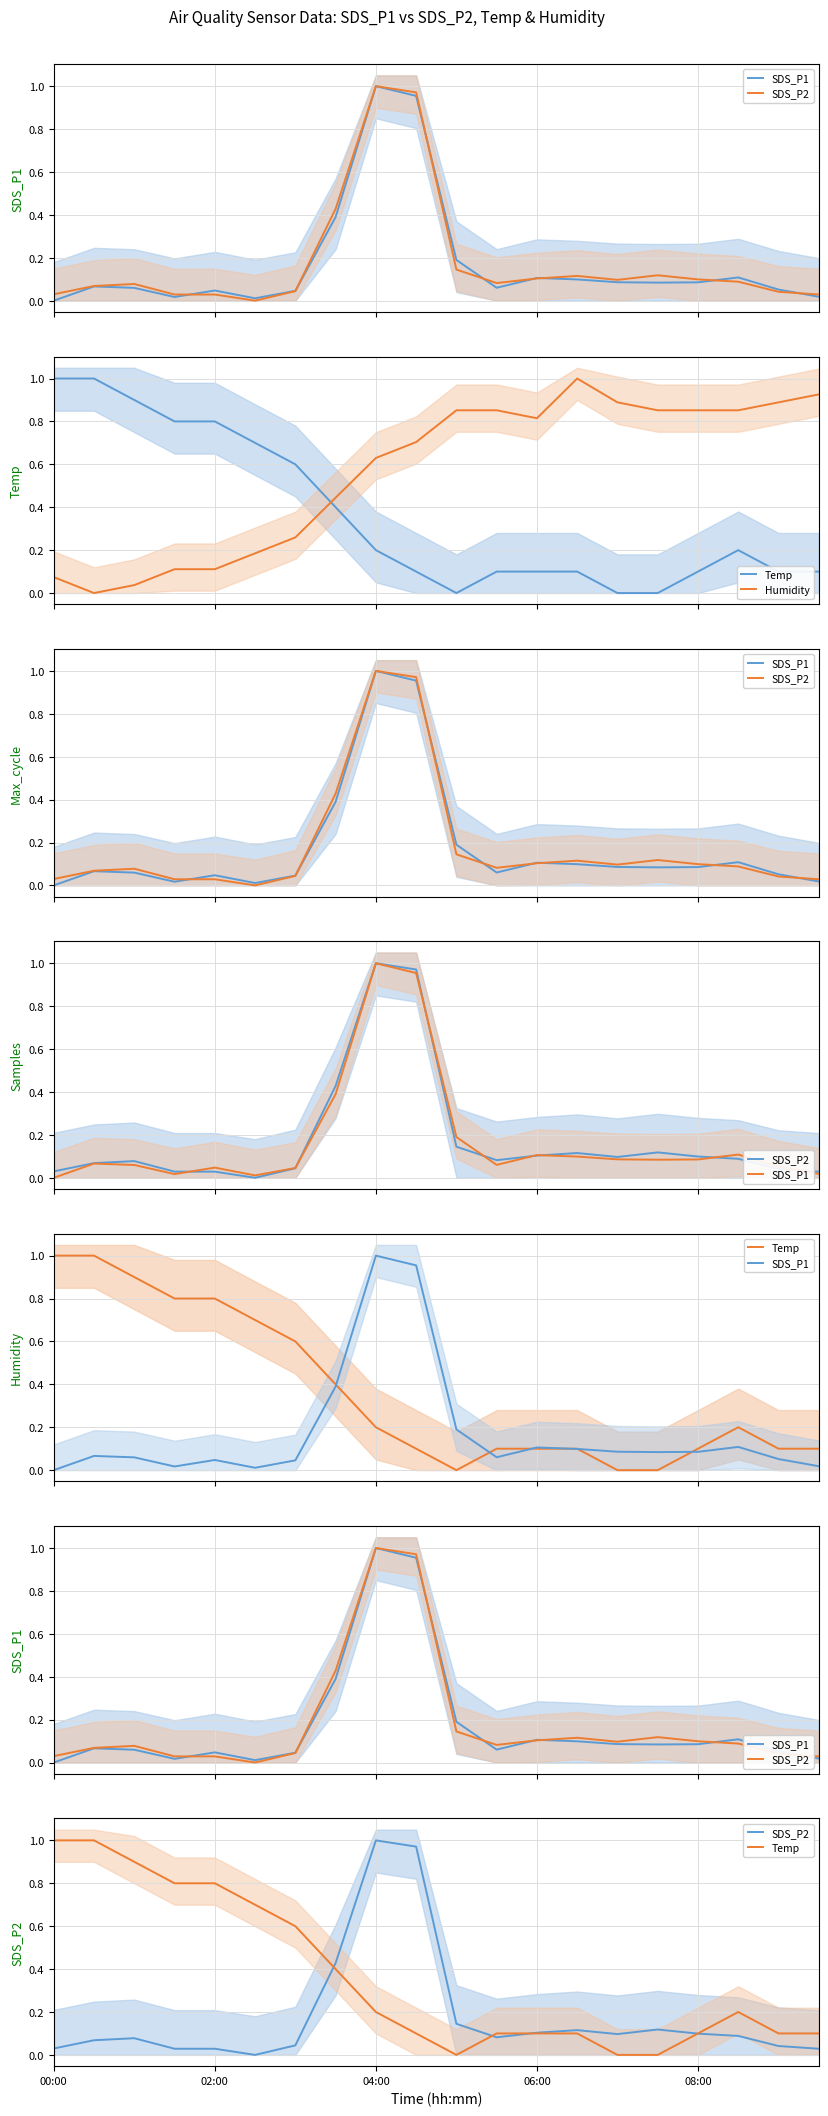

What is the average value of the SDS_P1 series?

0.2